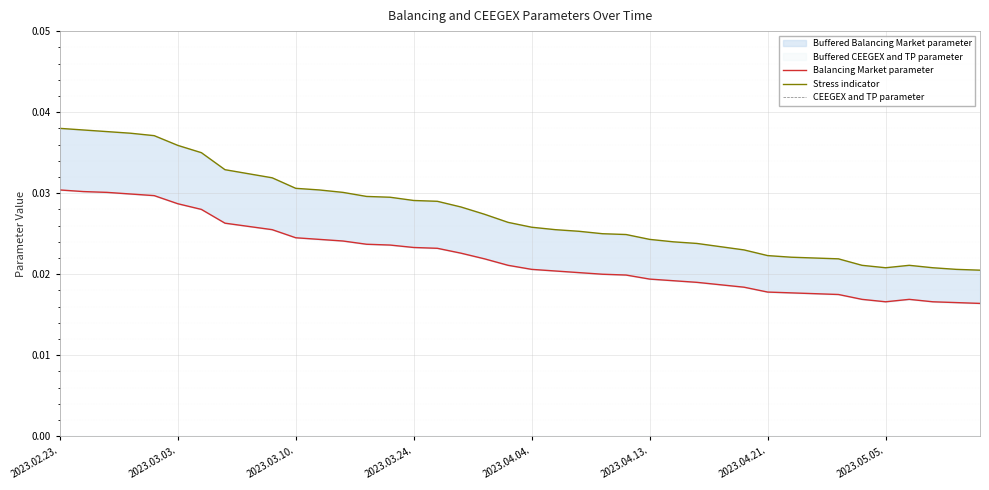

True or false: CEEGEX and TP parameter and Stress indicator intersect in this chart.

False